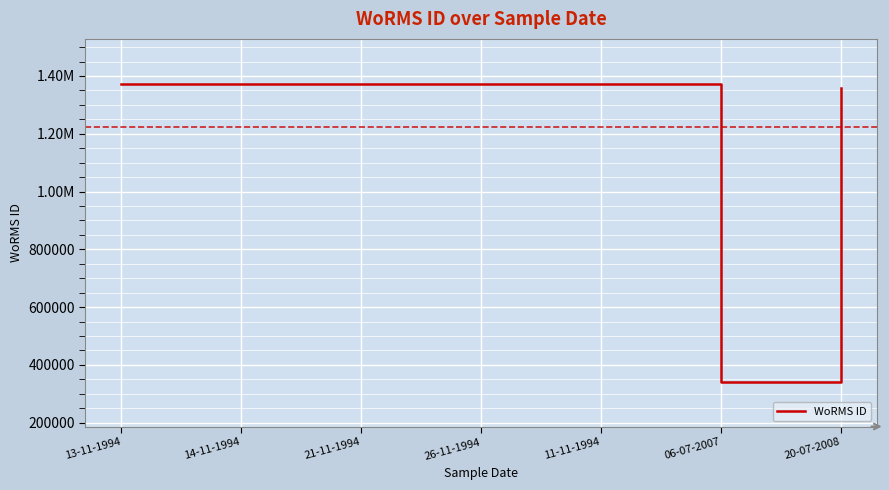

Which has a higher value, 13-11-1994 or 20-07-2008?

13-11-1994